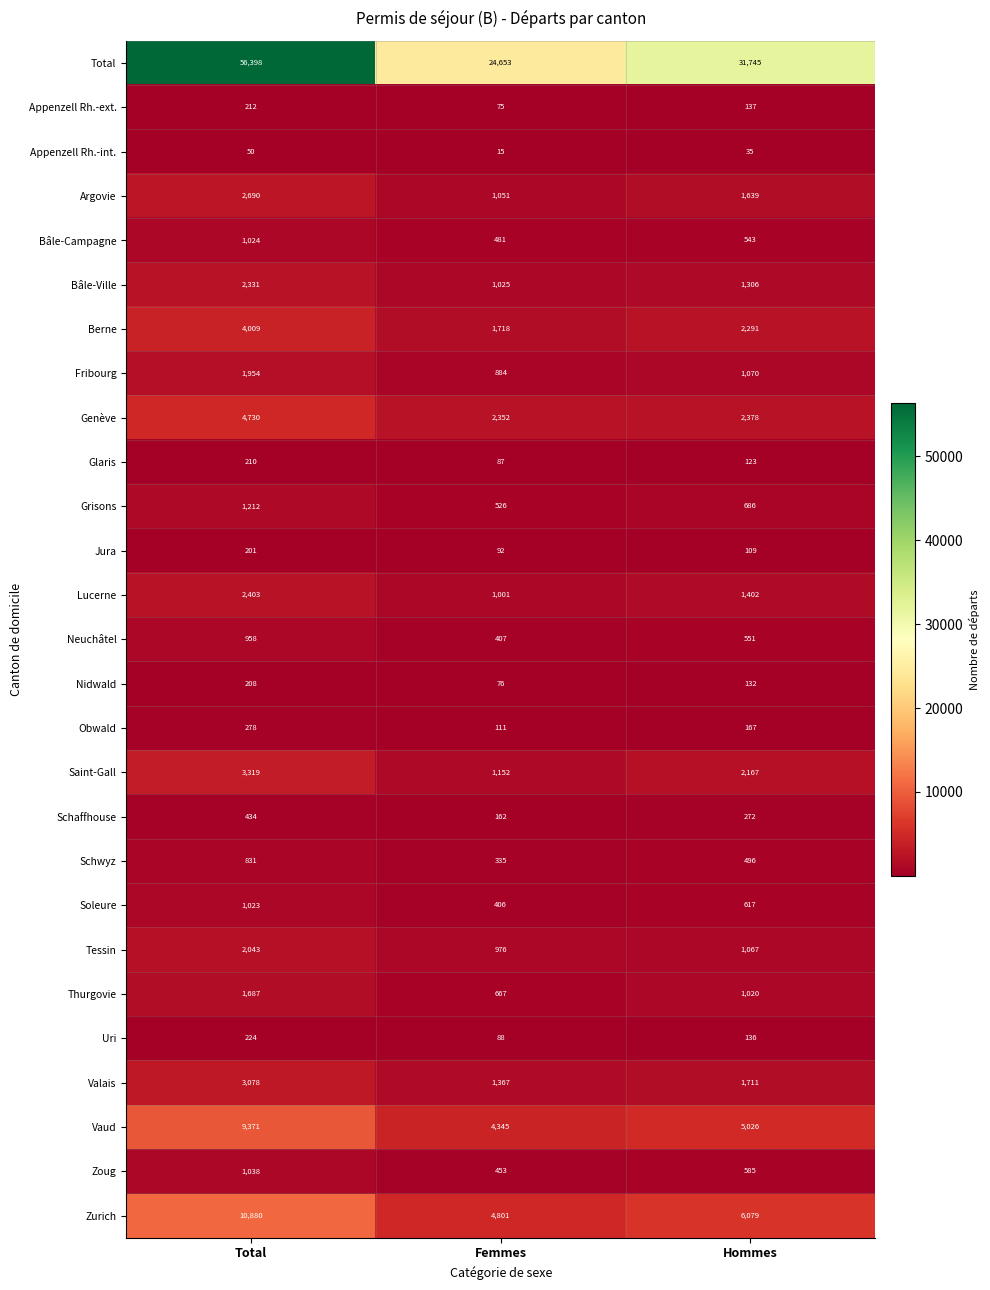

Which category has the highest value in the Obwald series?

Total